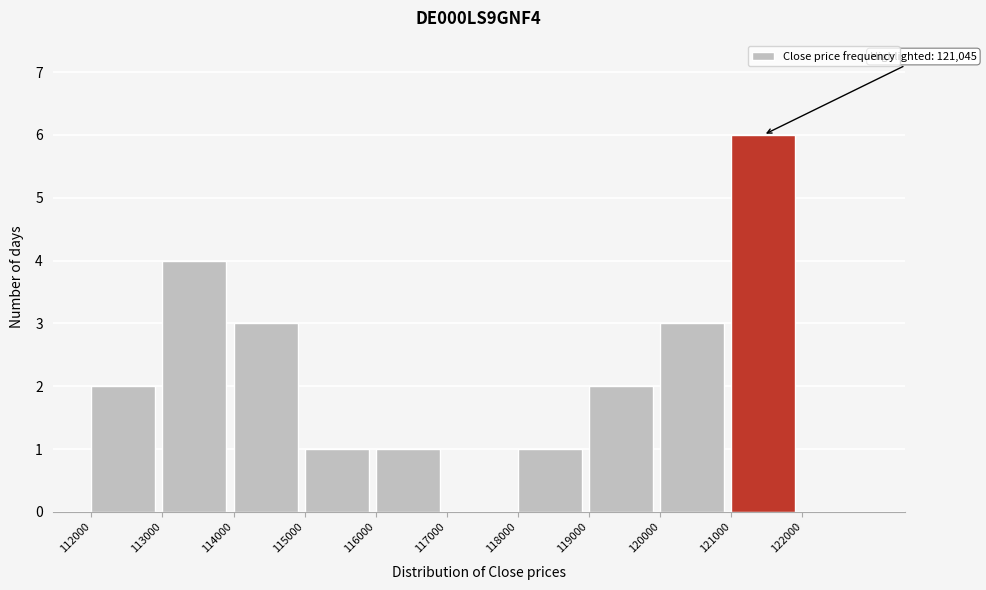

Over which range of the x-axis is the bar tallest?

121000 to 122000